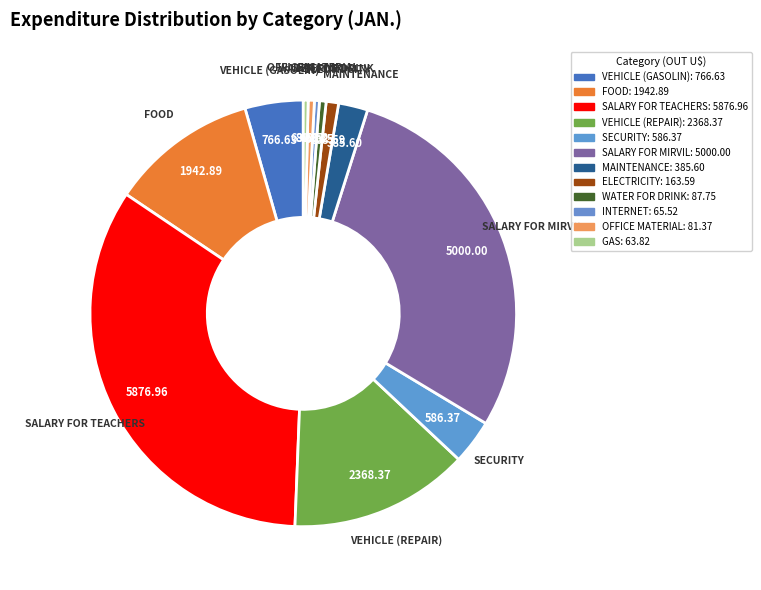

How many slices are in this pie chart?

12